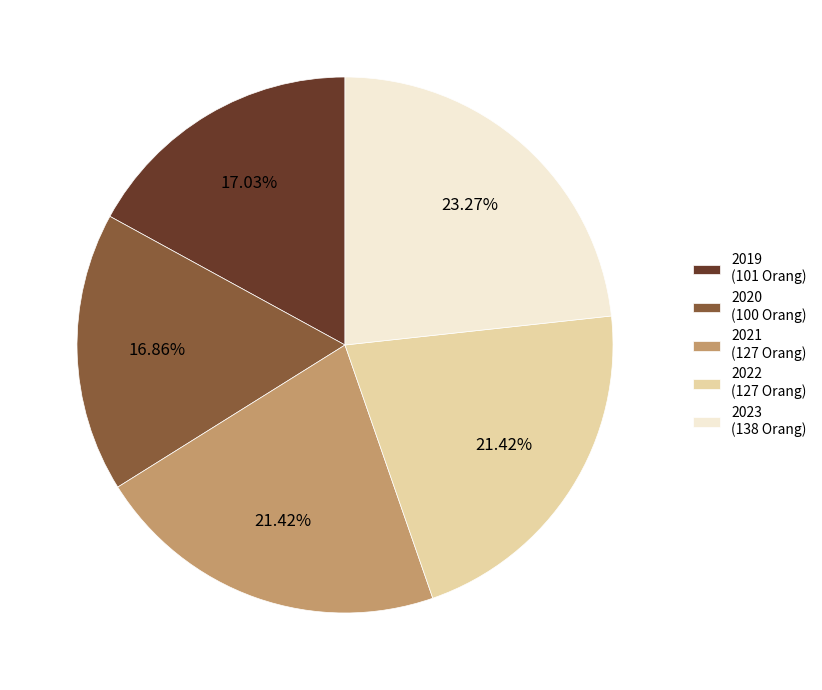

The 2020 slice represents 17% of the pie. True or false?

True